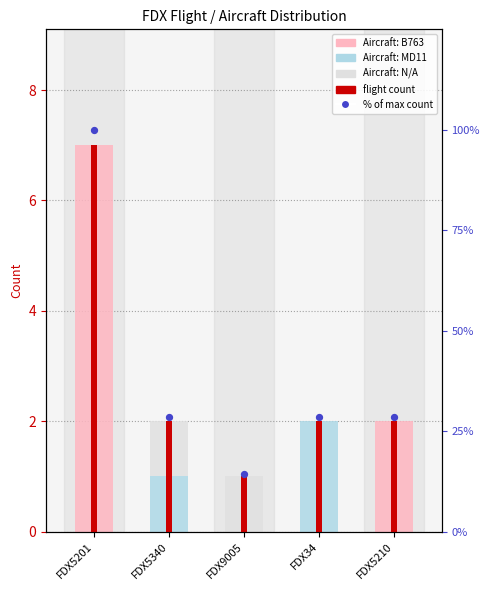

At how many categories does at least one series exceed 78?

1